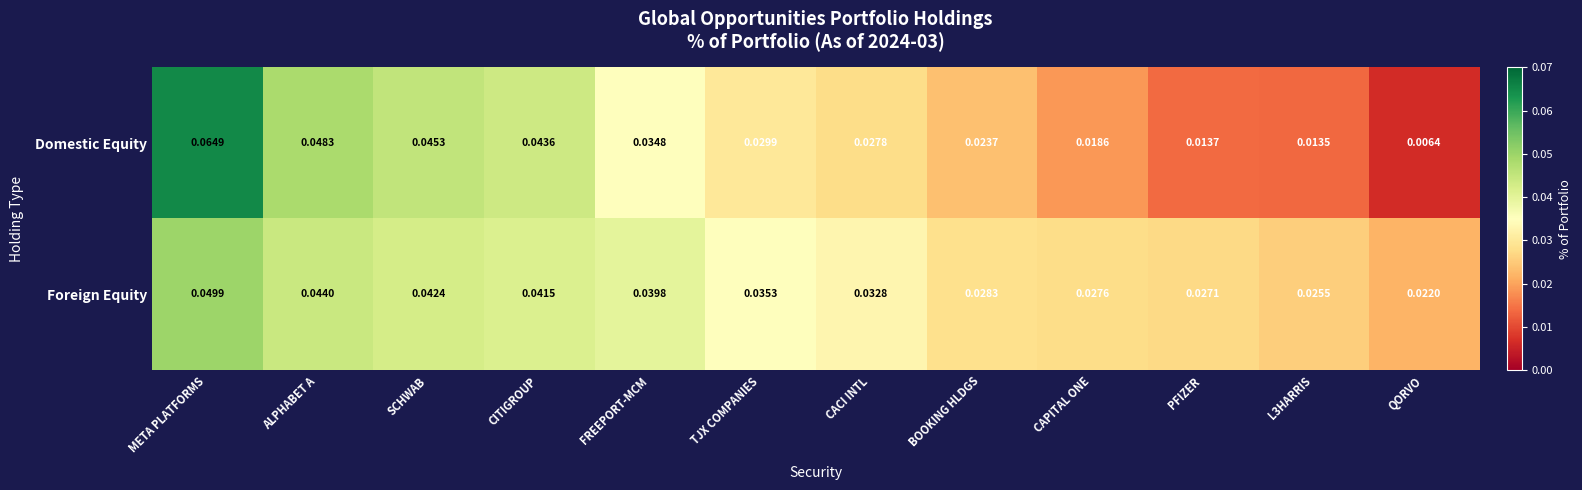

Which category has the highest value in the Domestic Equity series?

META PLATFORMS